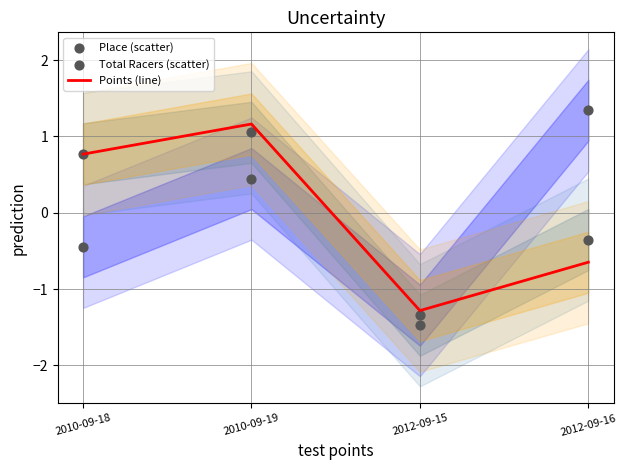

Which series reaches the minimum Y coordinate?

Total Racers (scatter)